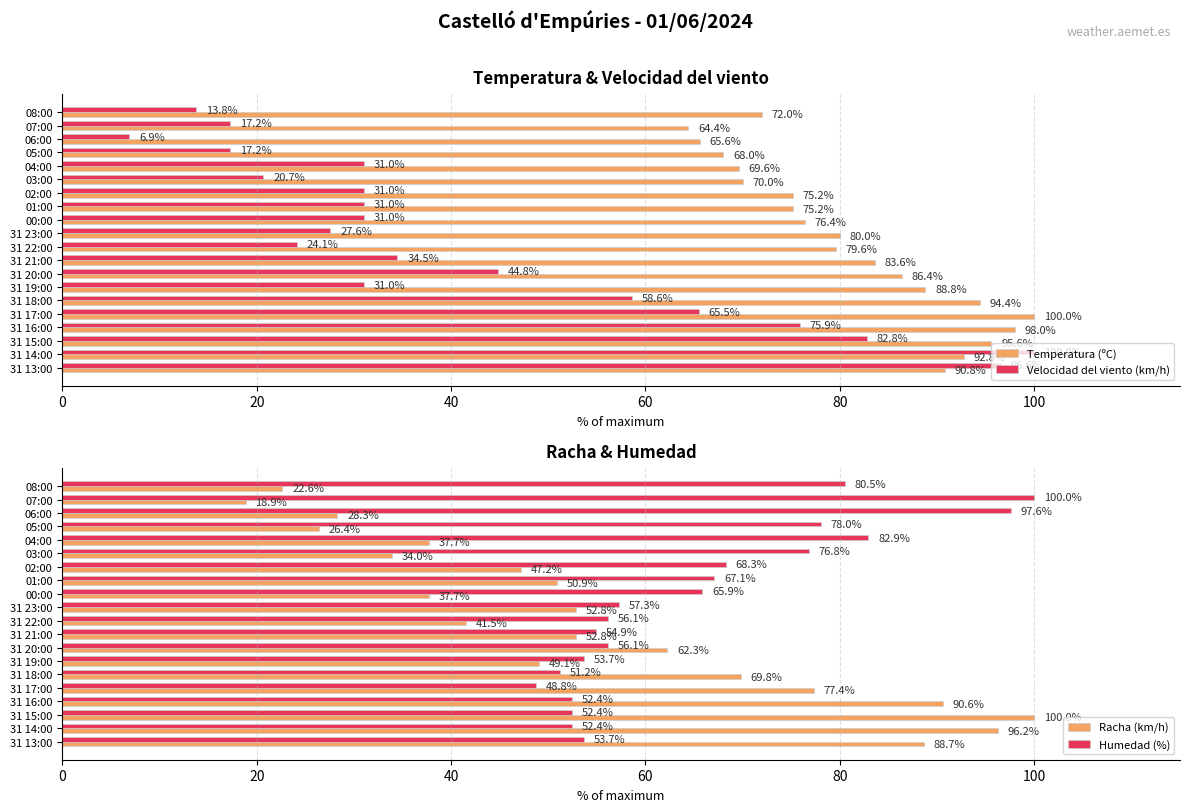

At which label does Racha (km/h) reach its peak?

31 15:00